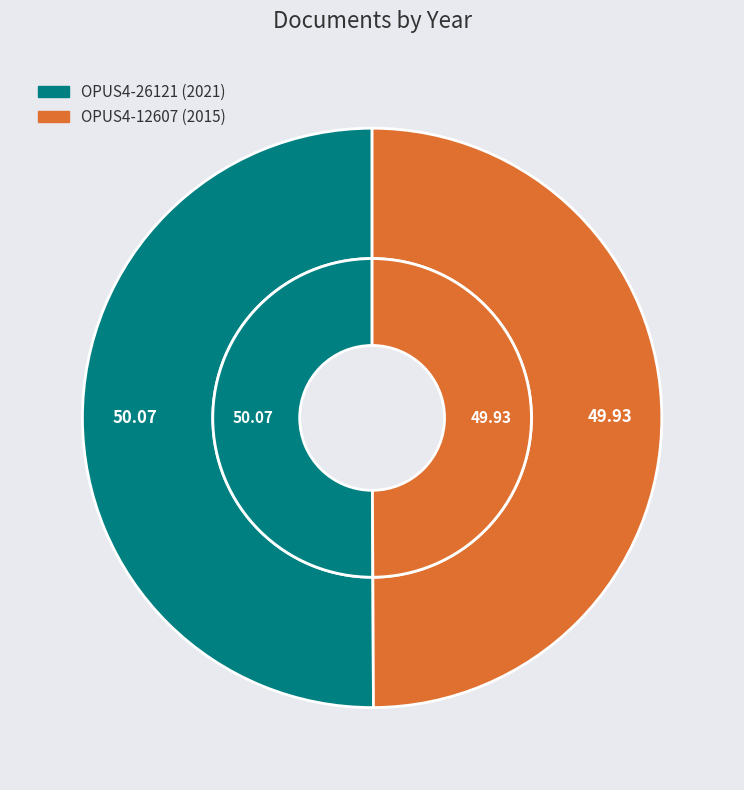

To the nearest percent, what portion does OPUS4-26121 represent?

50%